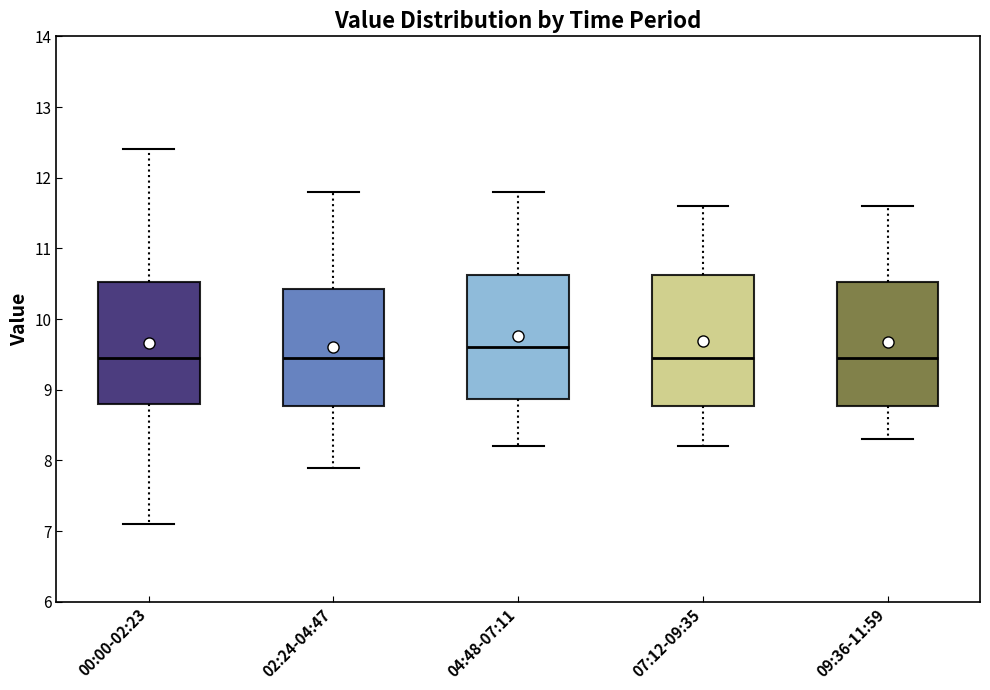

Reading left to right, transcribe this box plot: for each box, give where its median line is, the range the box spans, and where its two whiskers end, as read against the y-axis. The values are not printed on the chart, so give them approximately, as read against the axis.

00:00-02:23: median 9.5, box 8.8 to 10.5, whiskers 7.1 to 12.4
02:24-04:47: median 9.5, box 8.8 to 10.4, whiskers 7.9 to 11.8
04:48-07:11: median 9.6, box 8.9 to 10.6, whiskers 8.2 to 11.8
07:12-09:35: median 9.5, box 8.8 to 10.6, whiskers 8.2 to 11.6
09:36-11:59: median 9.5, box 8.8 to 10.5, whiskers 8.3 to 11.6